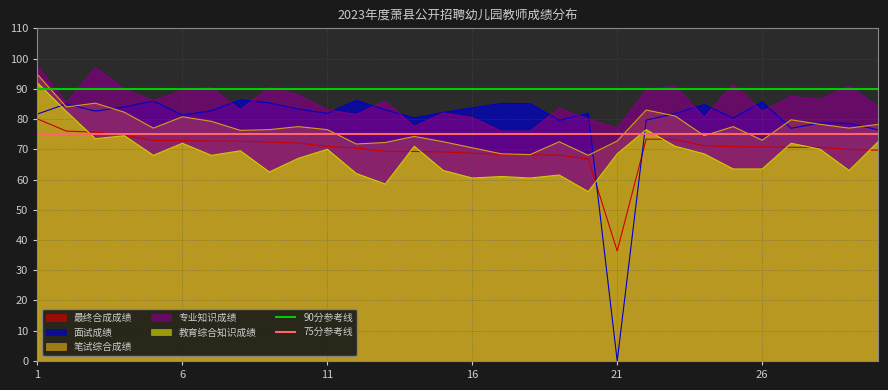

Is it true that 最终合成成绩 equals 72.9 at 6?

True